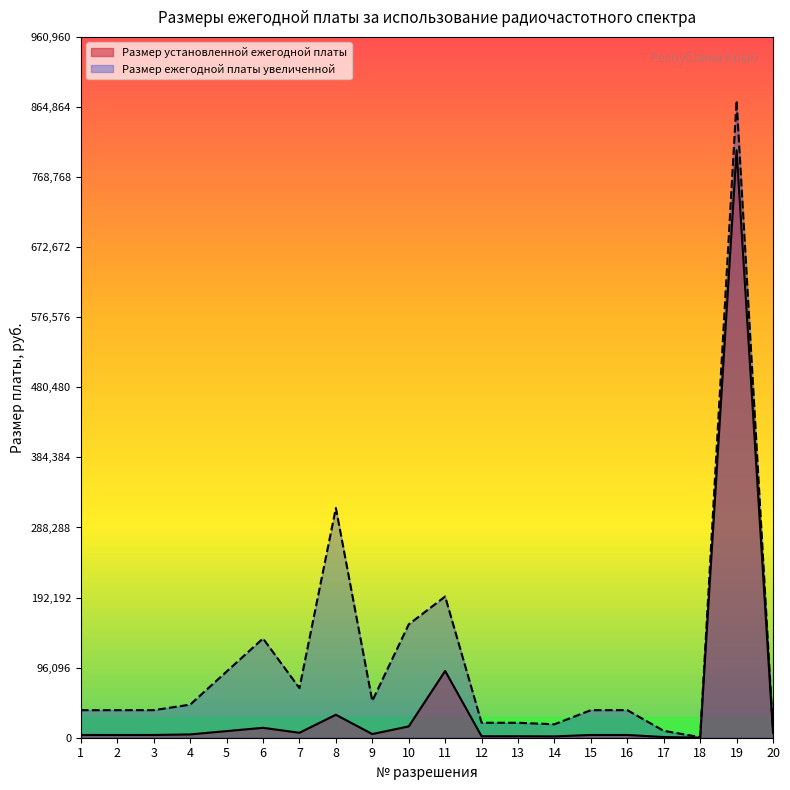

What value does the Размер ежегодной платы увеличенной series have at 2?

37800.0